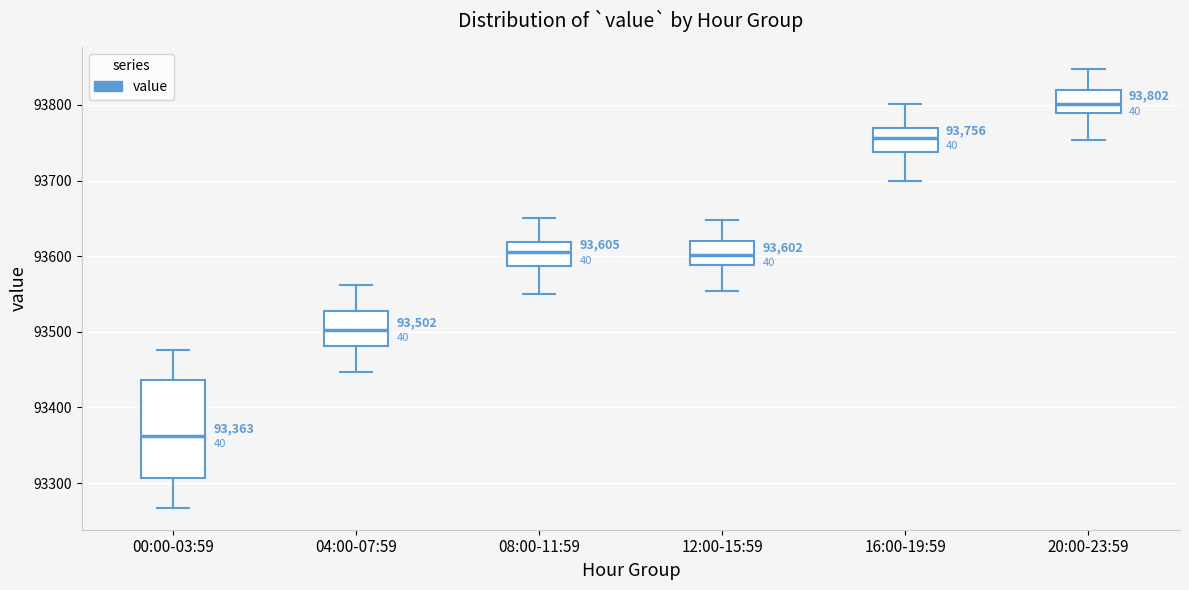

Comparing the boxes themselves (not the whiskers), which one is the tallest?

00:00-03:59